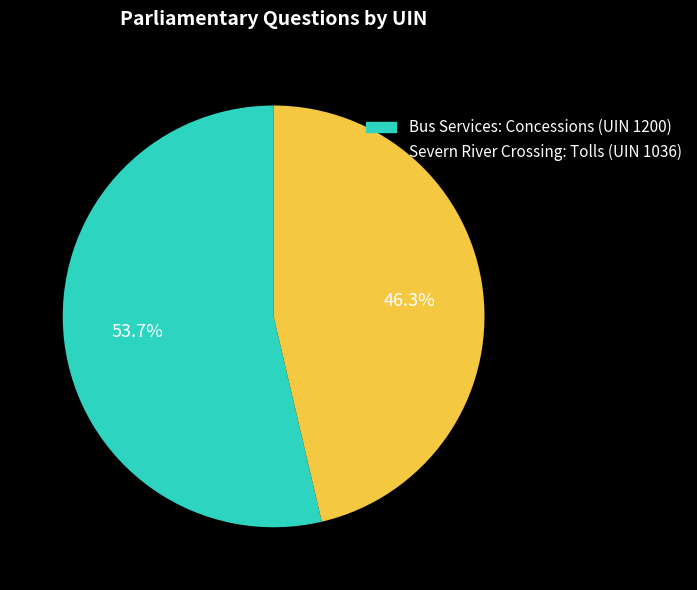

Is there any slice that represents more than half of the pie?

Yes